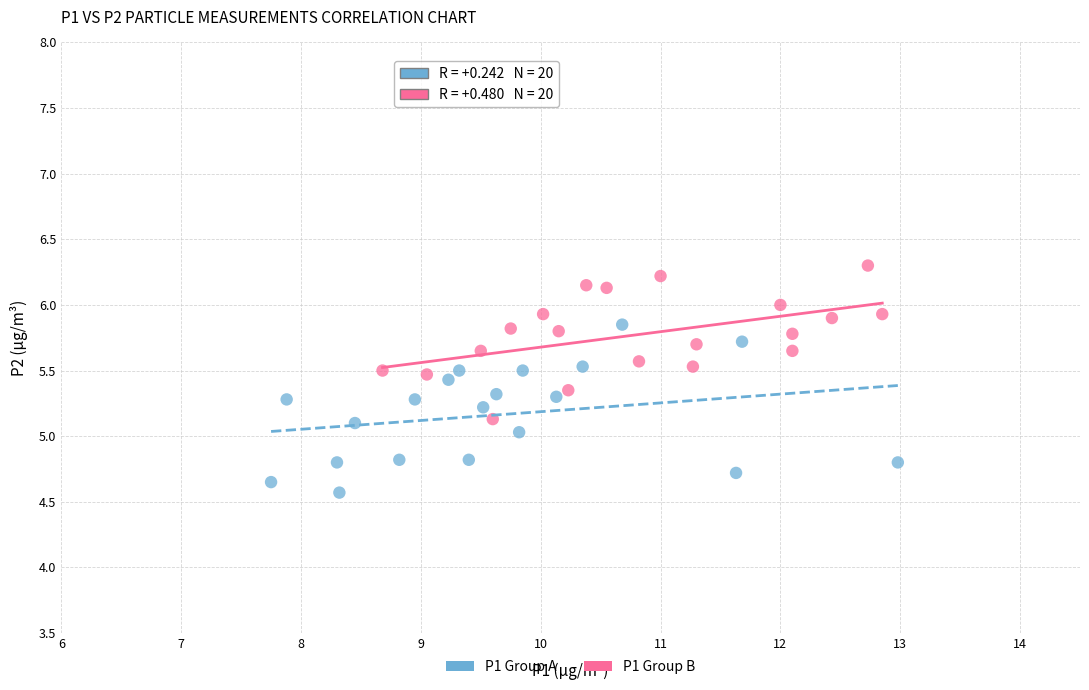

Which series reaches the minimum Y coordinate?

P1 Group A